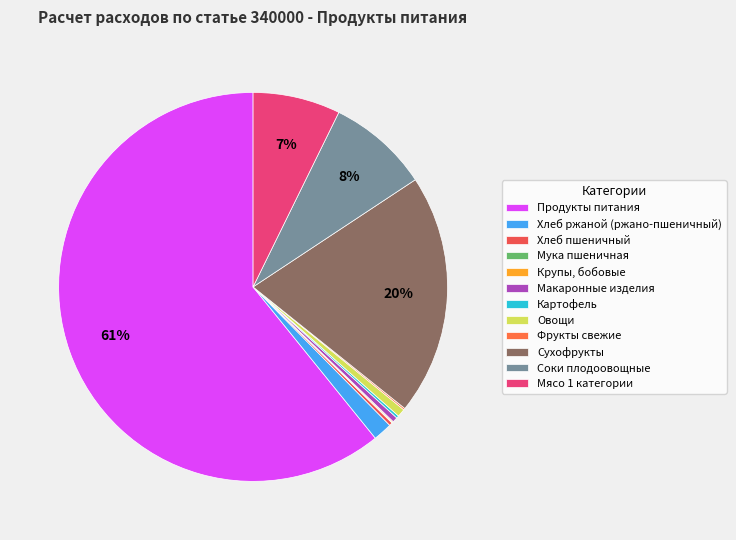

What is the largest slice in the pie chart?

Продукты питания